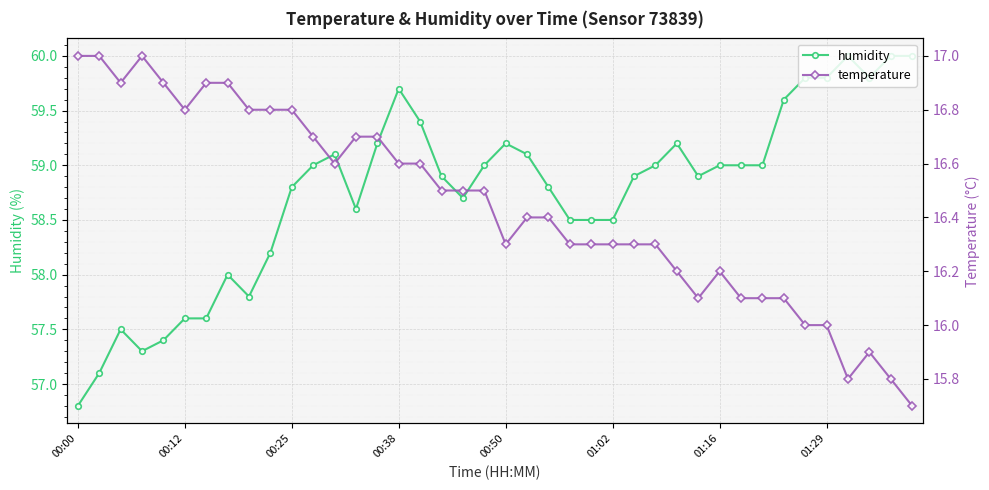

True or false: temperature and humidity cross at least once.

False